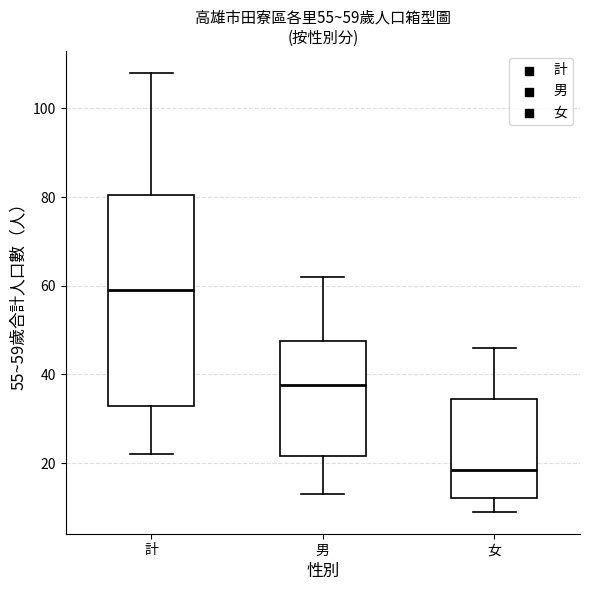

Which box has the lowest median line?

女